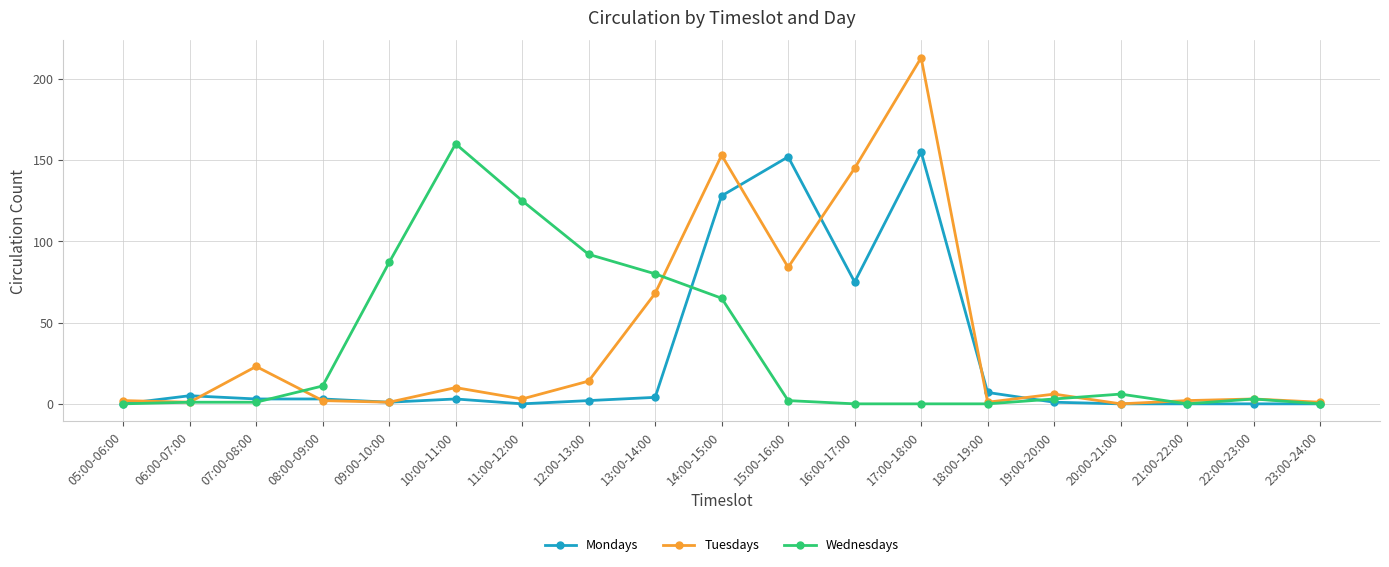

At which label is Mondays closest to 77?

16:00-17:00